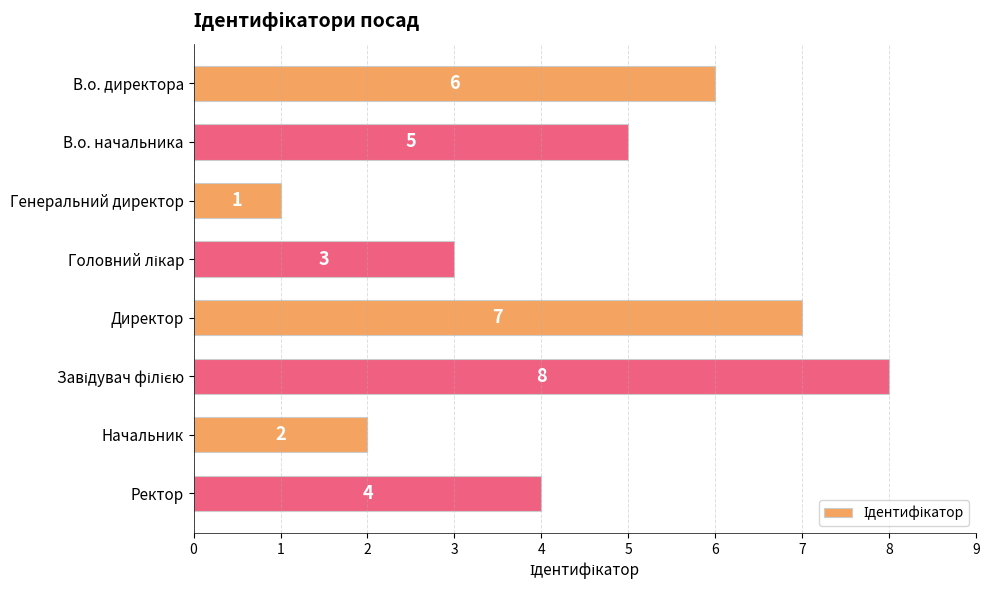

Reading bottom to top, transcribe all the data shown in this chart.

4	2	8	7	3	1	5	6